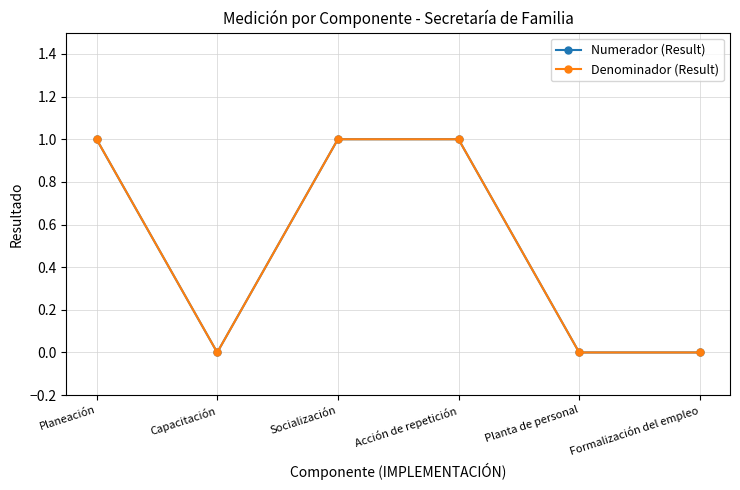

What position from the left is Socialización?

3